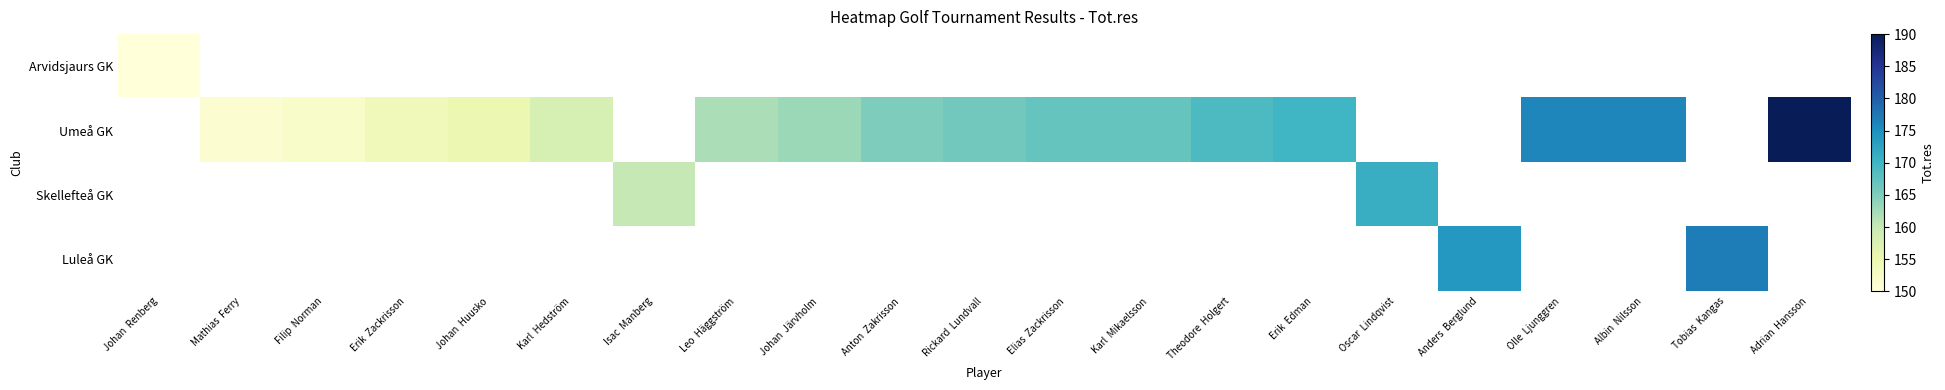

Is the value of Luleå GK at Filip Norman greater than the value of Umeå GK at Erik Edman?

No